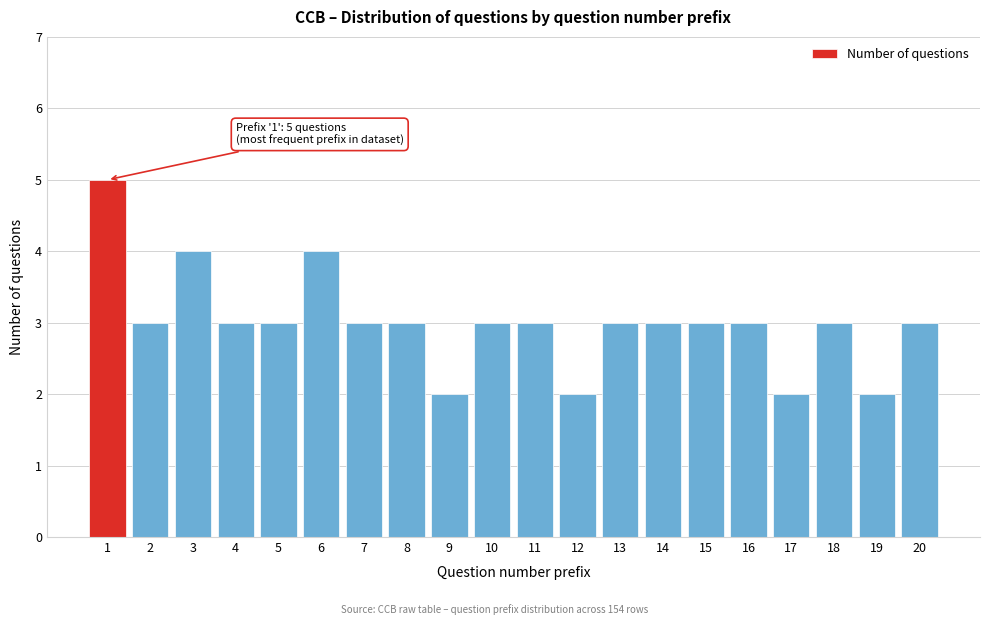

Reading left to right, what are all the values shown in this chart?

1=5	2=3	3=4	4=3	5=3	6=4	7=3	8=3	9=2	10=3	11=3	12=2	13=3	14=3	15=3	16=3	17=2	18=3	19=2	20=3